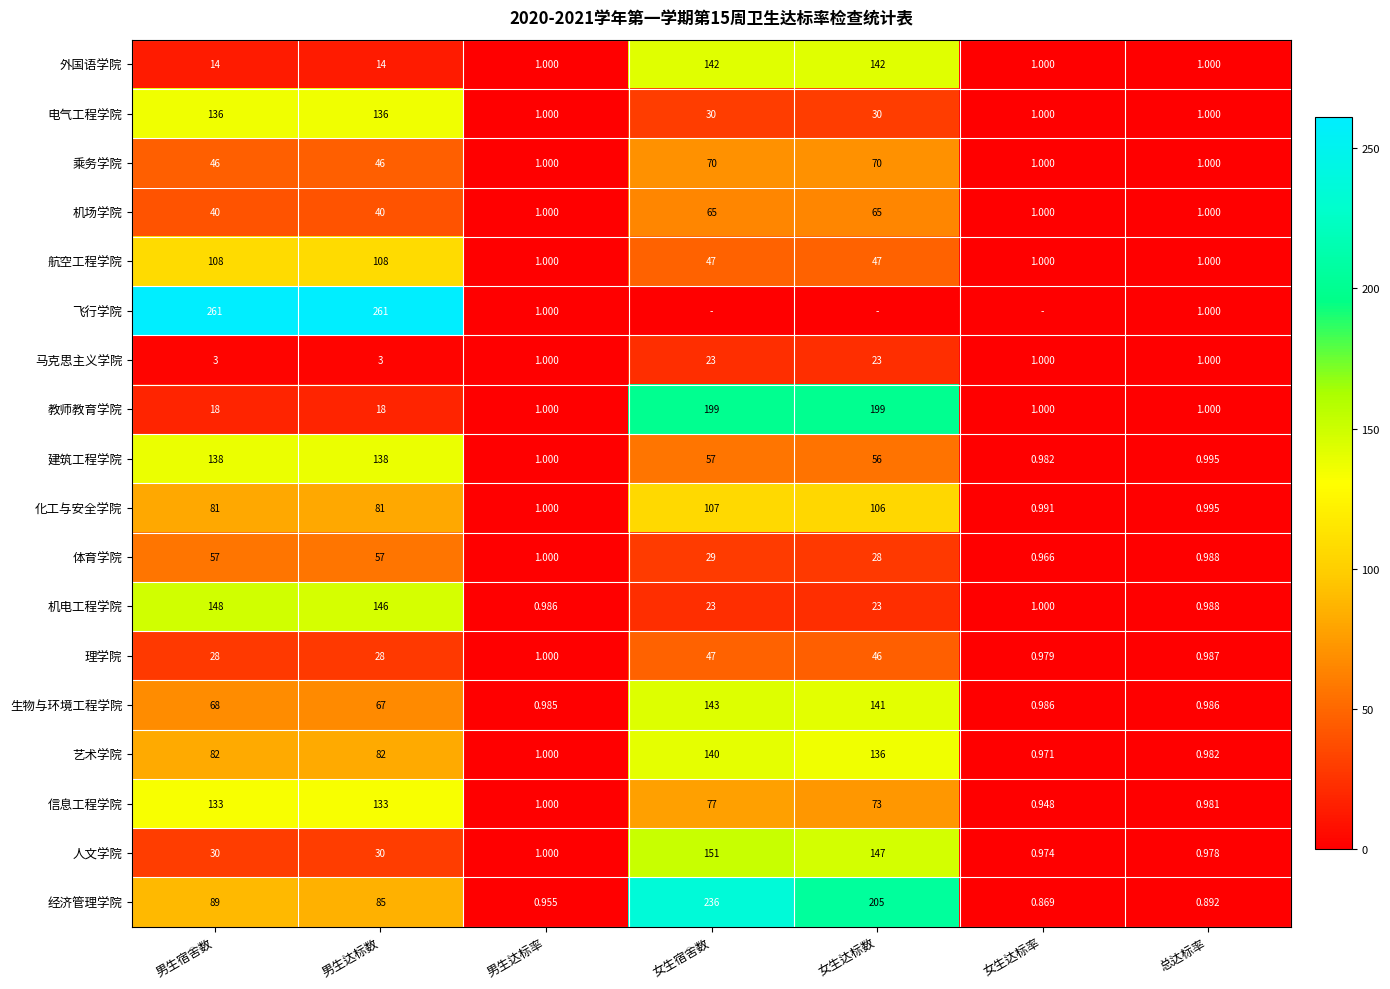

The 电气工程学院 series shows 52.9 at 女生宿舍数. True or false?

False